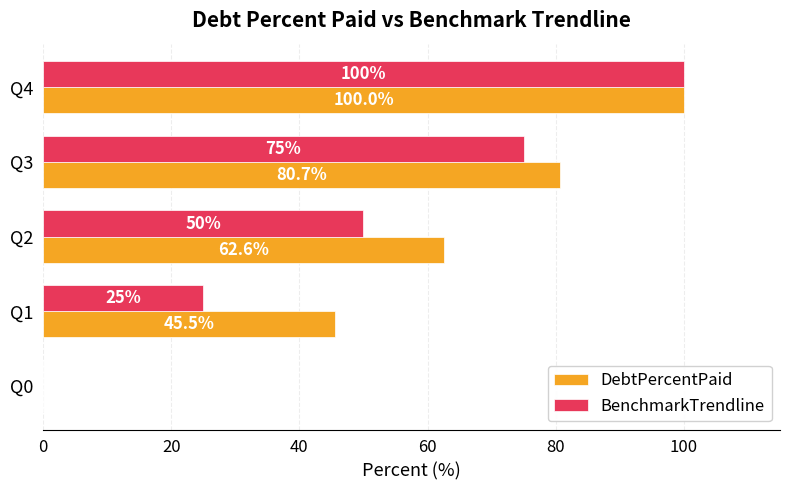

Which series changed the most between Q1 and Q3?

BenchmarkTrendline